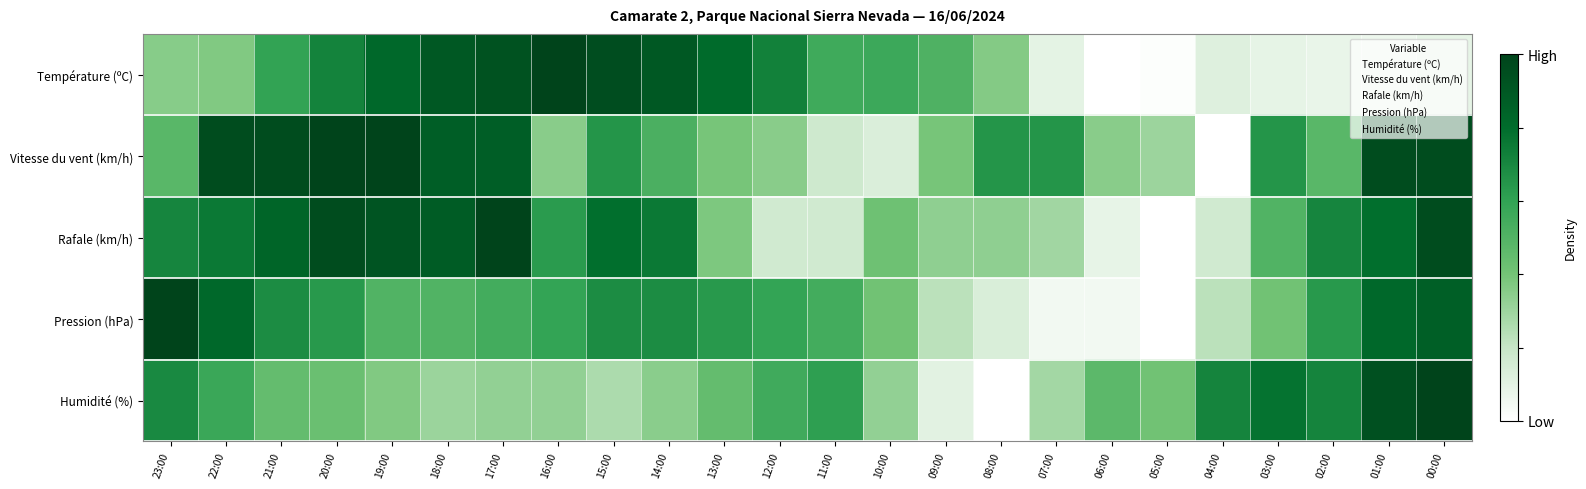

List the series in order of their peak value, highest first.

Température (ºC), Vitesse du vent (km/h), Rafale (km/h), Pression (hPa), Humidité (%)